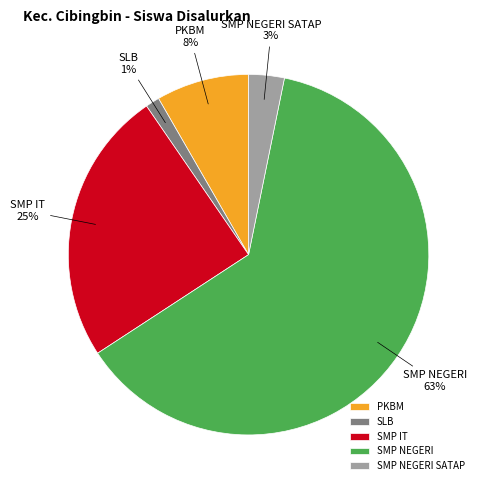

What is the largest slice in the pie chart?

SMP NEGERI